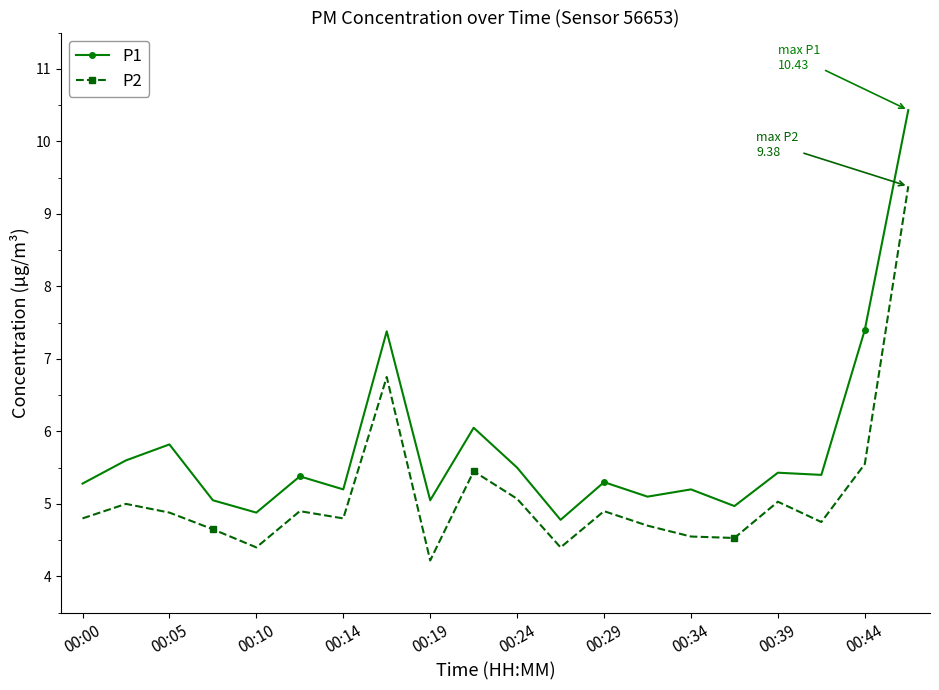

At how many categories does at least one series exceed 7?

3